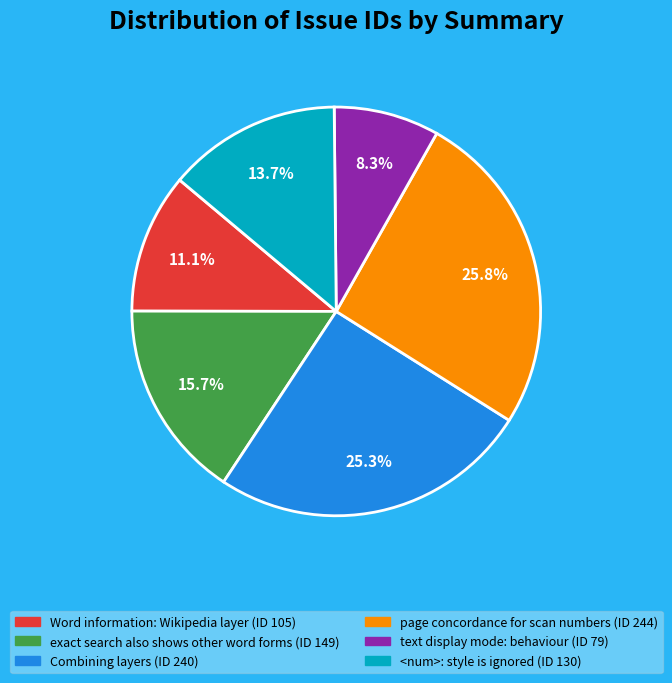

Is the sum of page concordance for scan numbers and exact search also shows other word forms greater than half?

No